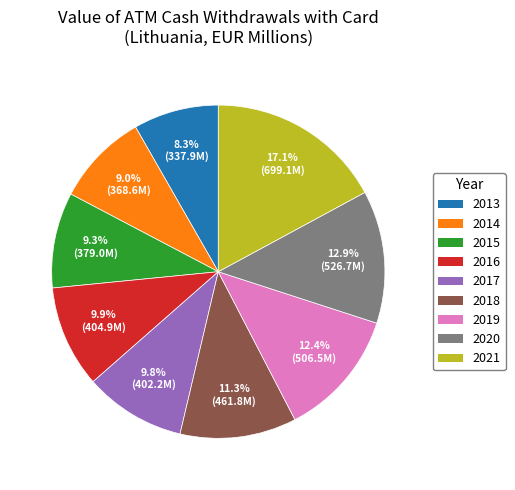

To the nearest percent, what percentage of the pie is 2016?

10%